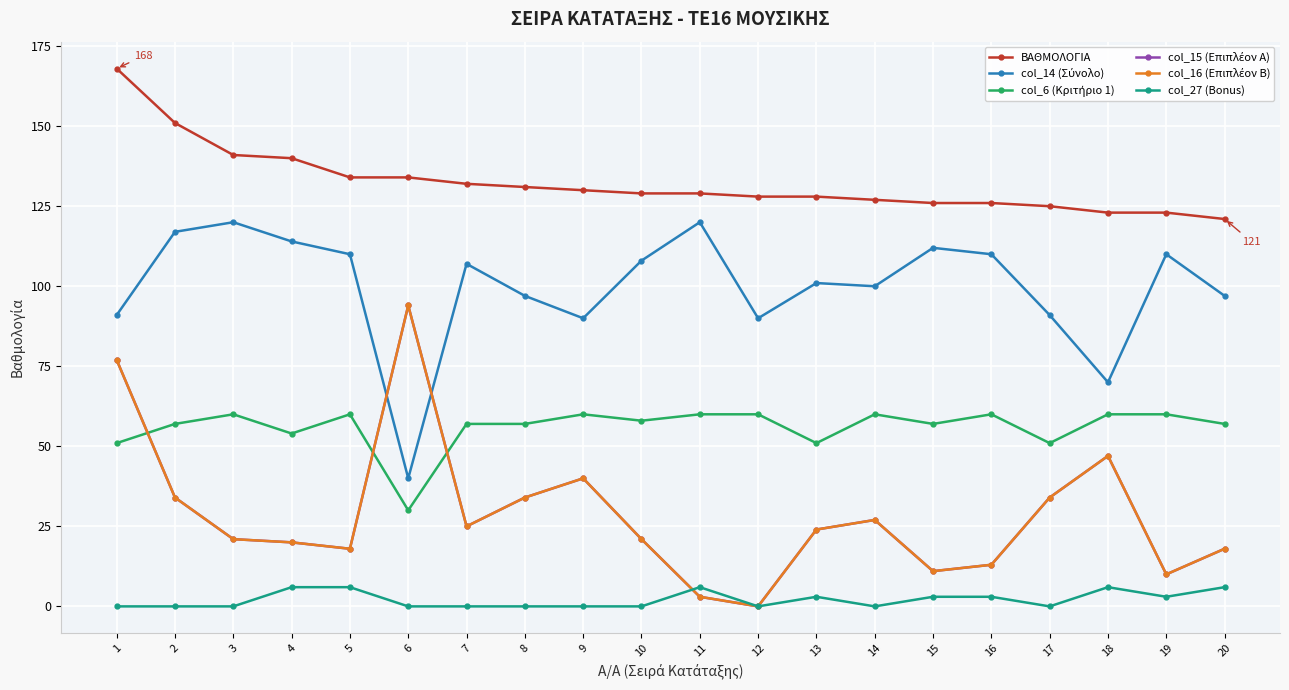

Reading left to right, what are all the values shown in this chart?

ΒΑΘΜΟΛΟΓΙΑ: 168	151	141	140	134	134	132	131	130	129	129	128	128	127	126	126	125	123	123	121
col_14 (Σύνολο): 91	117	120	114	110	40	107	97	90	108	120	90	101	100	112	110	91	70	110	97
col_6 (Κριτήριο 1): 51	57	60	54	60	30	57	57	60	58	60	60	51	60	57	60	51	60	60	57
col_15 (Επιπλέον Α): 77	34	21	20	18	94	25	34	40	21	3	0	24	27	11	13	34	47	10	18
col_16 (Επιπλέον Β): 77	34	21	20	18	94	25	34	40	21	3	0	24	27	11	13	34	47	10	18
col_27 (Bonus): 0	0	0	6	6	0	0	0	0	0	6	0	3	0	3	3	0	6	3	6